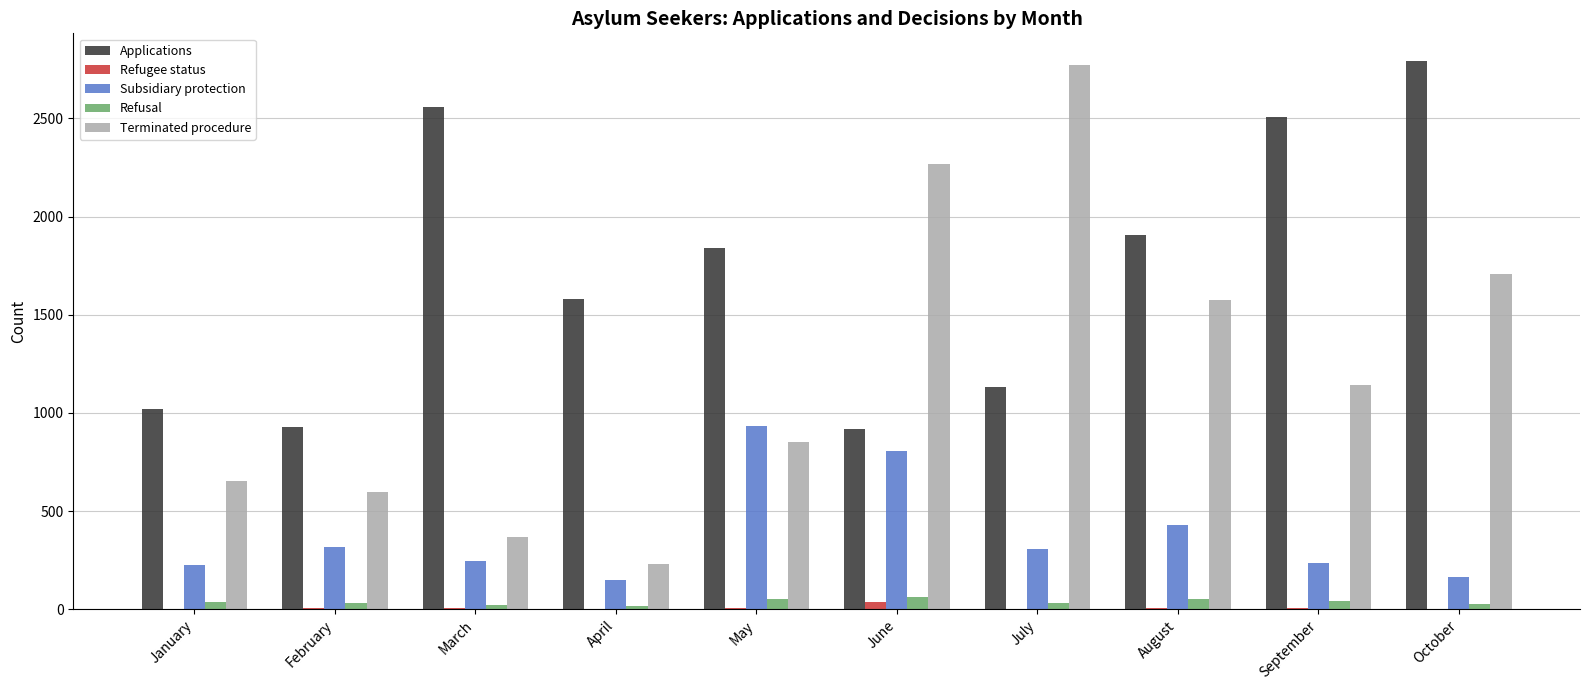

Which series has the largest range (max minus min)?

Terminated procedure